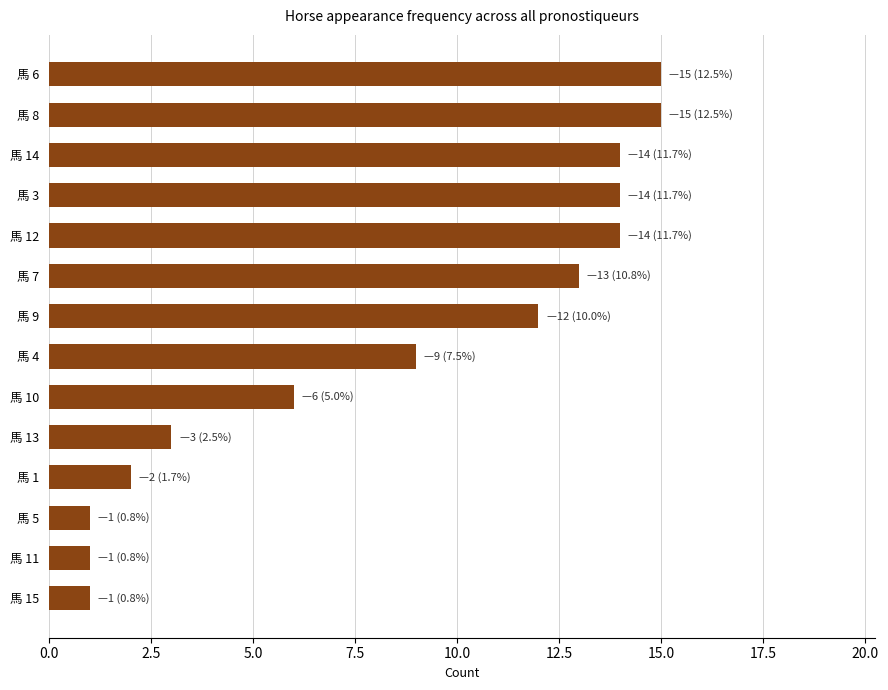

How many data points does each series have?

14